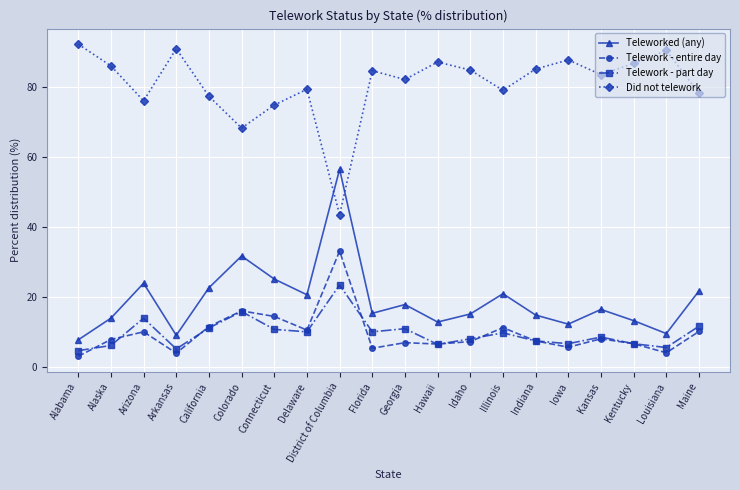

Does the chart display data point markers on the line(s)?

Yes